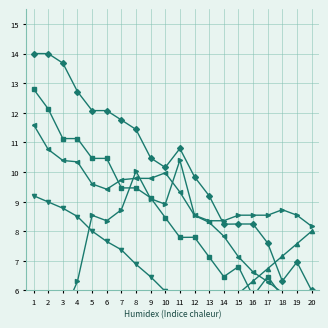

Between 2 and 3, which is larger?

3